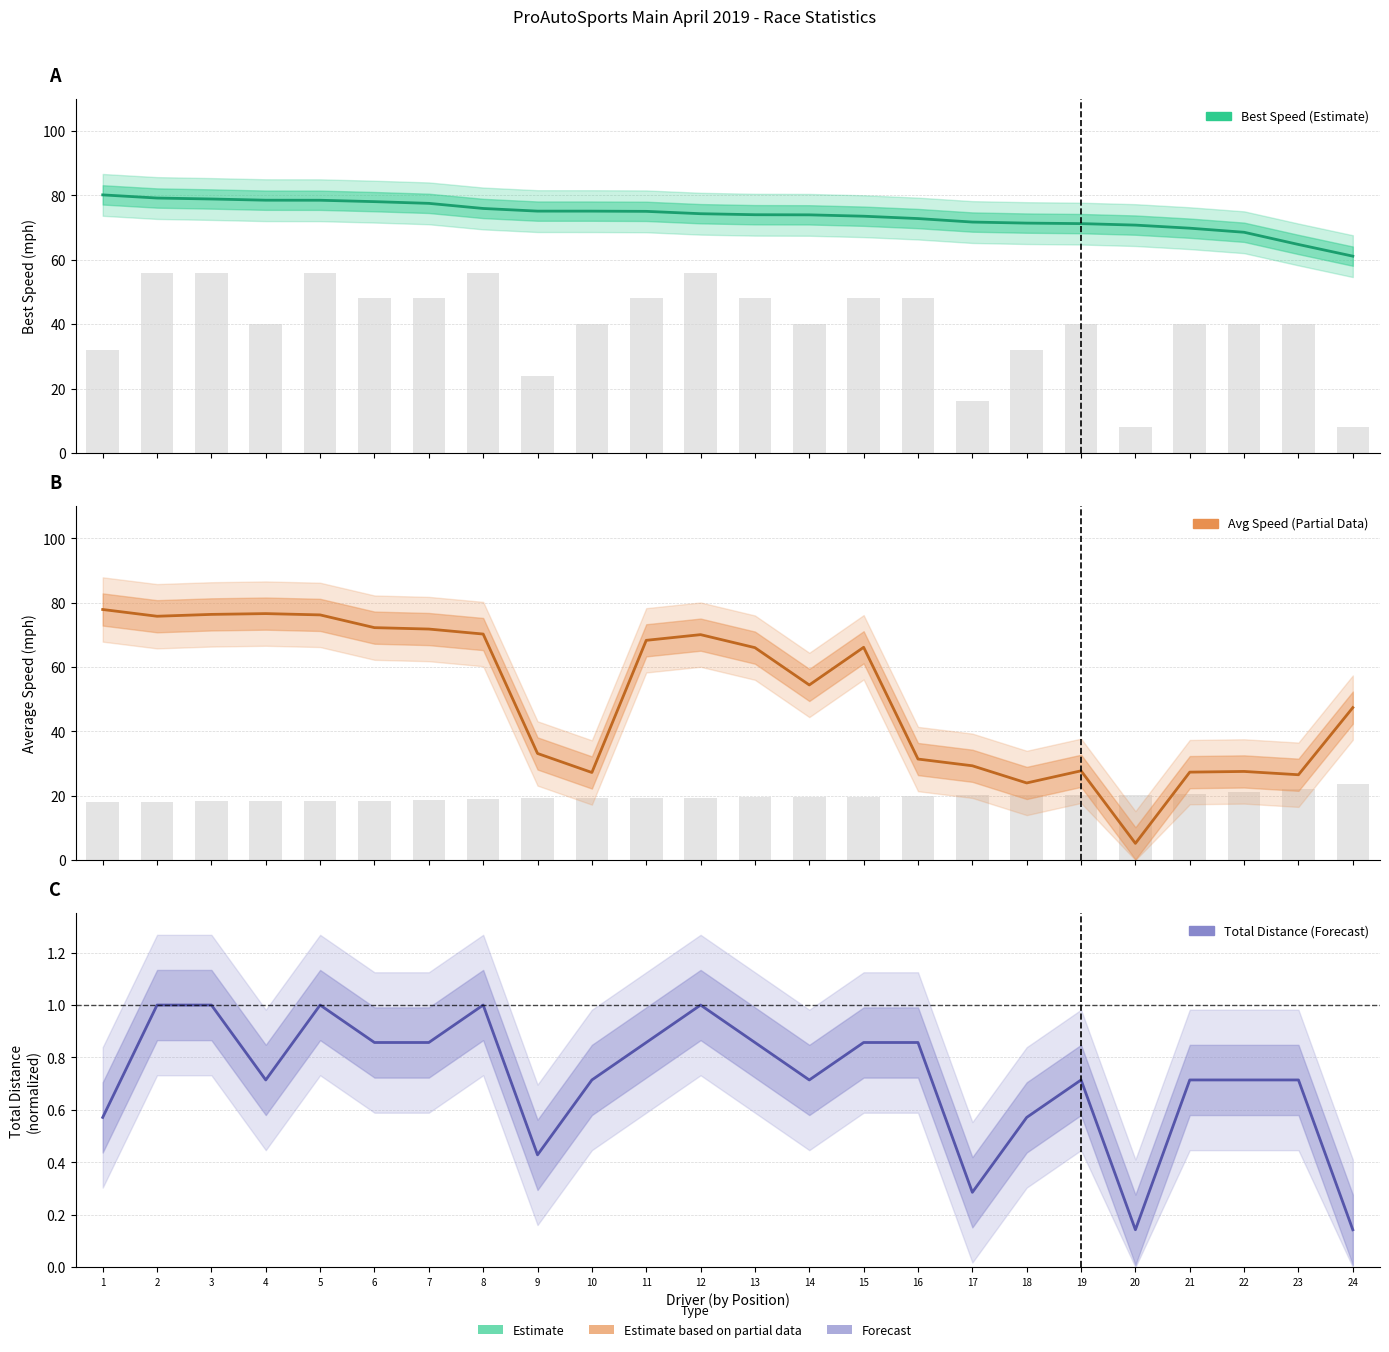

What is the difference between the maximum and second lowest values in the Average Speed series?

53.9